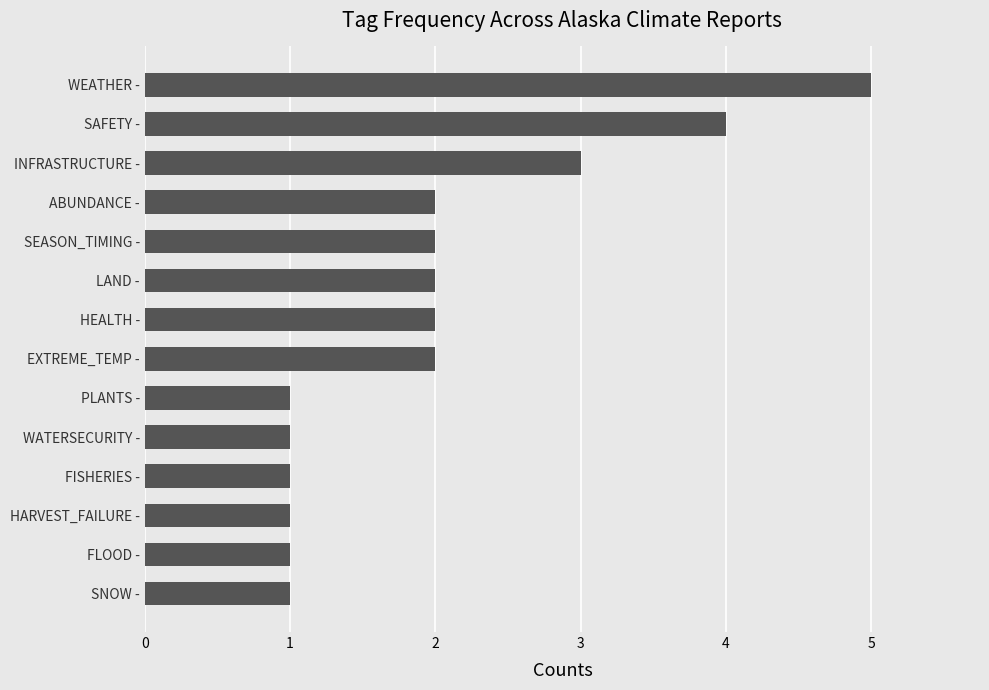

How many data points does each series have?

14